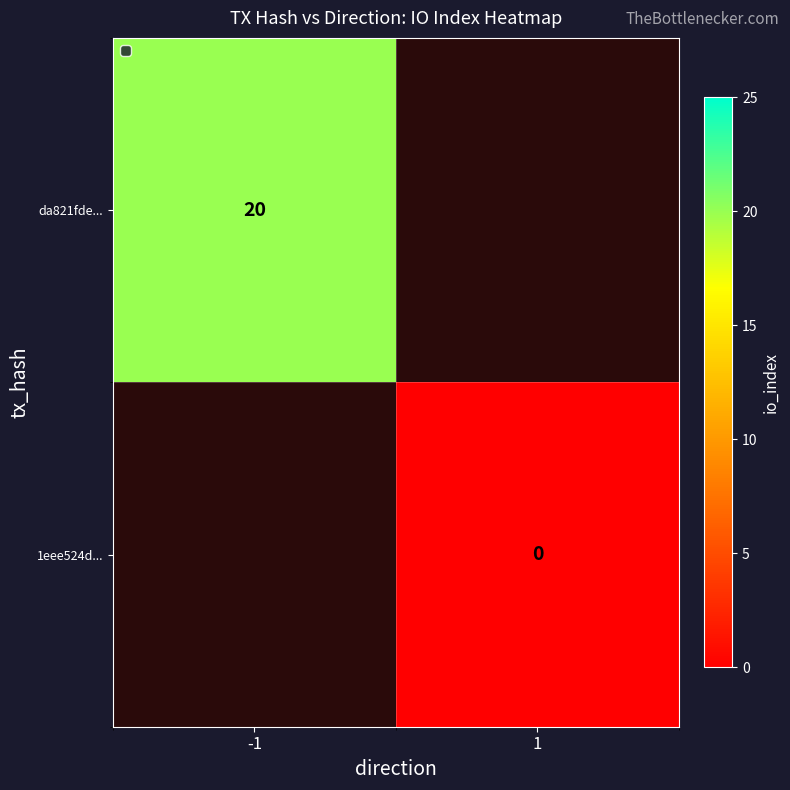

Is the value of da821fde... at -1 greater than the value of 1eee524d... at 1?

Yes